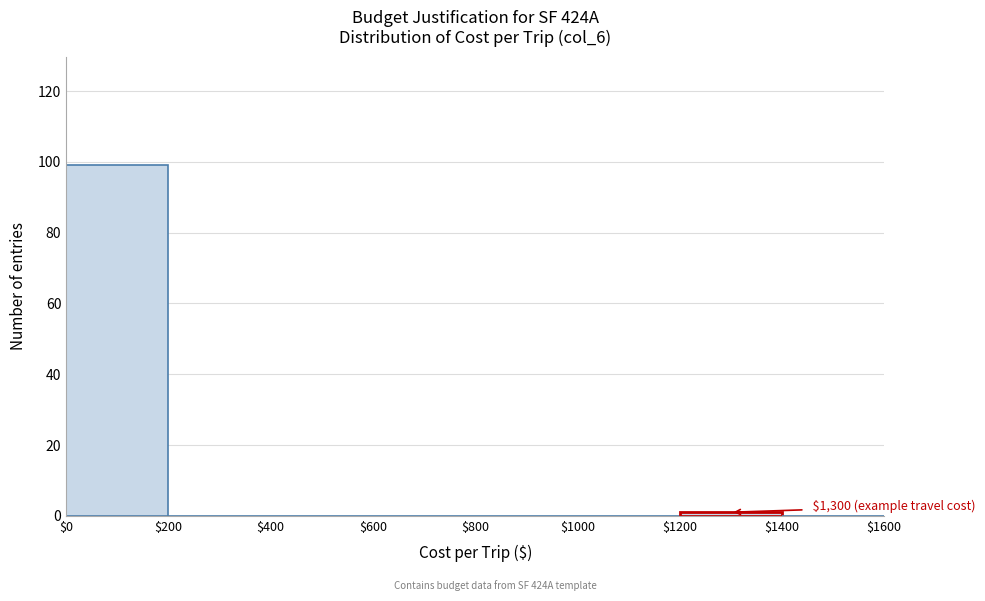

Which range on the x-axis has the tallest bar?

$0 to $200